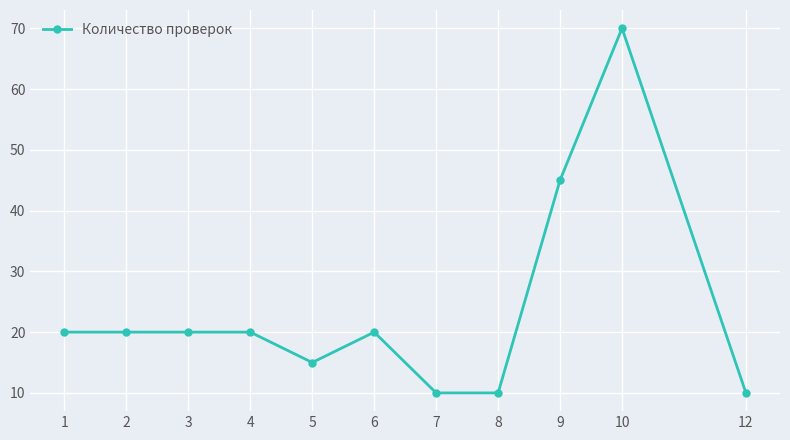

At which label is the value closest to 40?

9